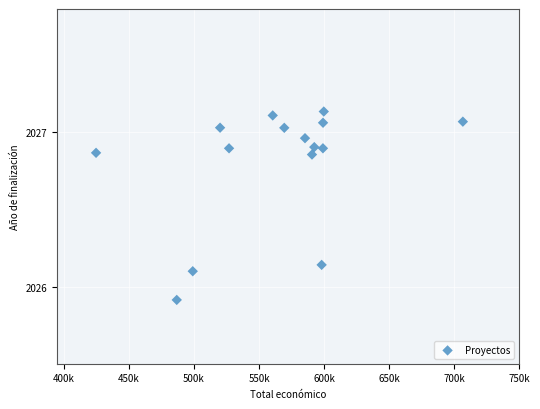

What is the range of Y values (max minus min)?

1.2